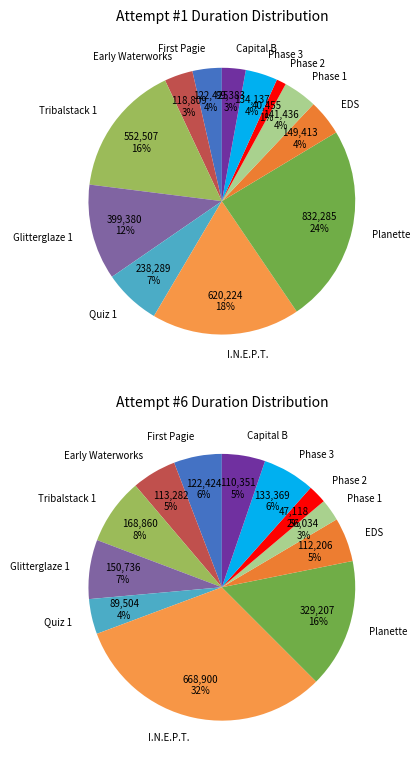

Which slice is the largest?

Planette